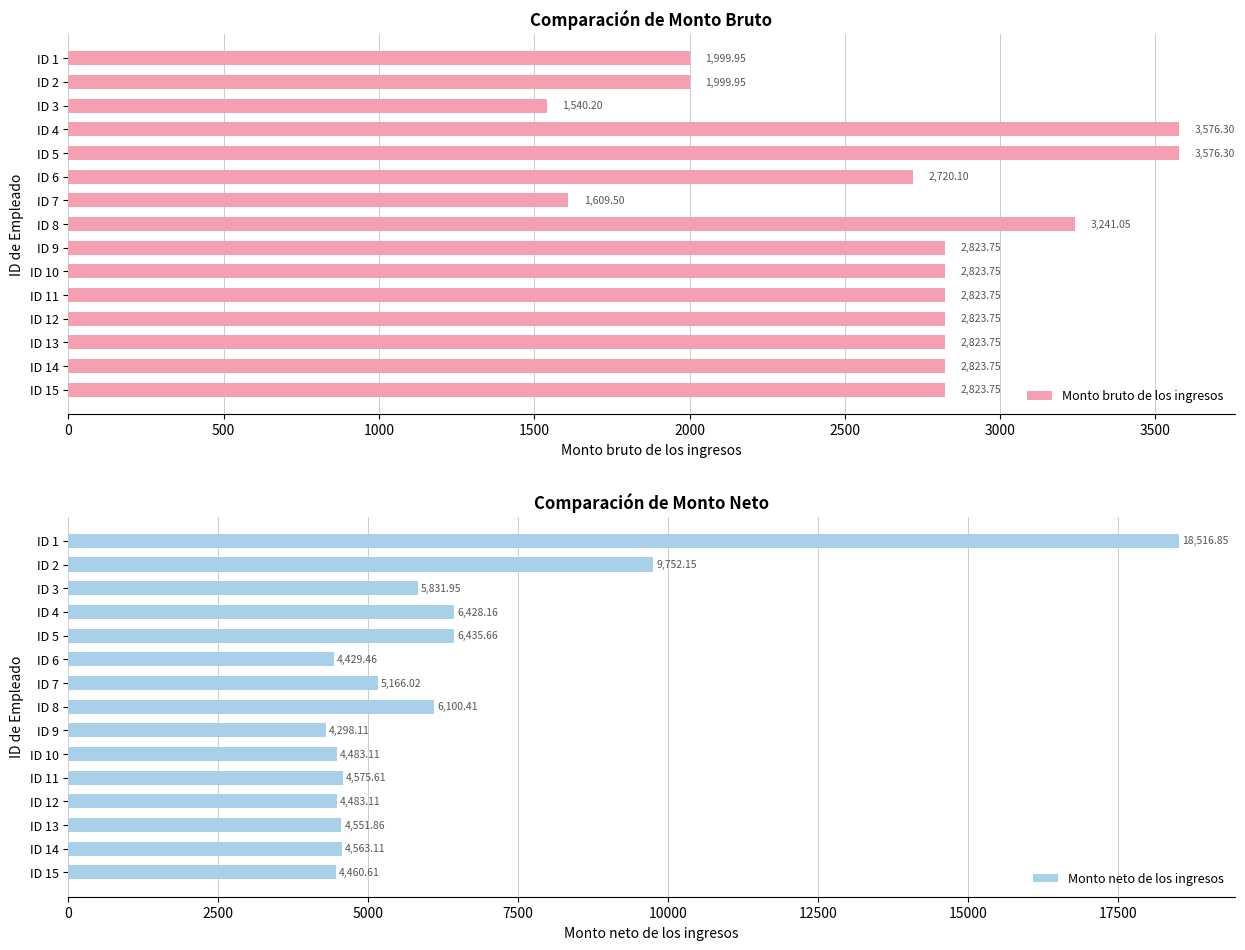

What is the difference between the second highest and second lowest values in the Monto bruto de los ingresos series?

1966.8